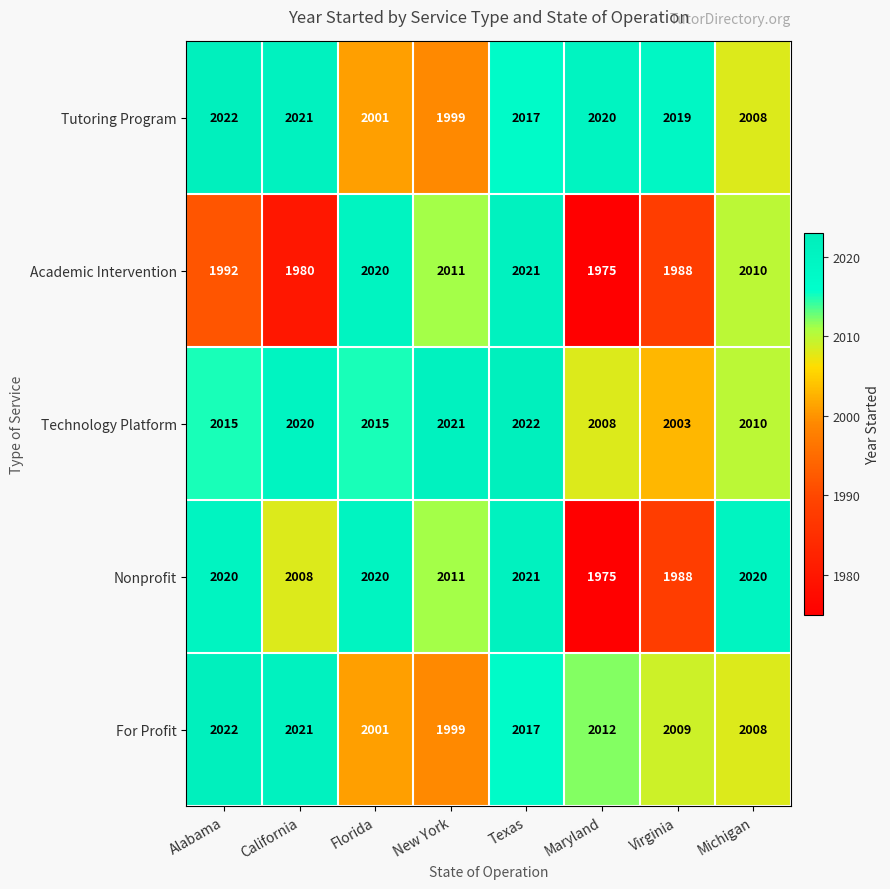

What is the difference between the Academic Intervention values at Virginia and Texas?

33